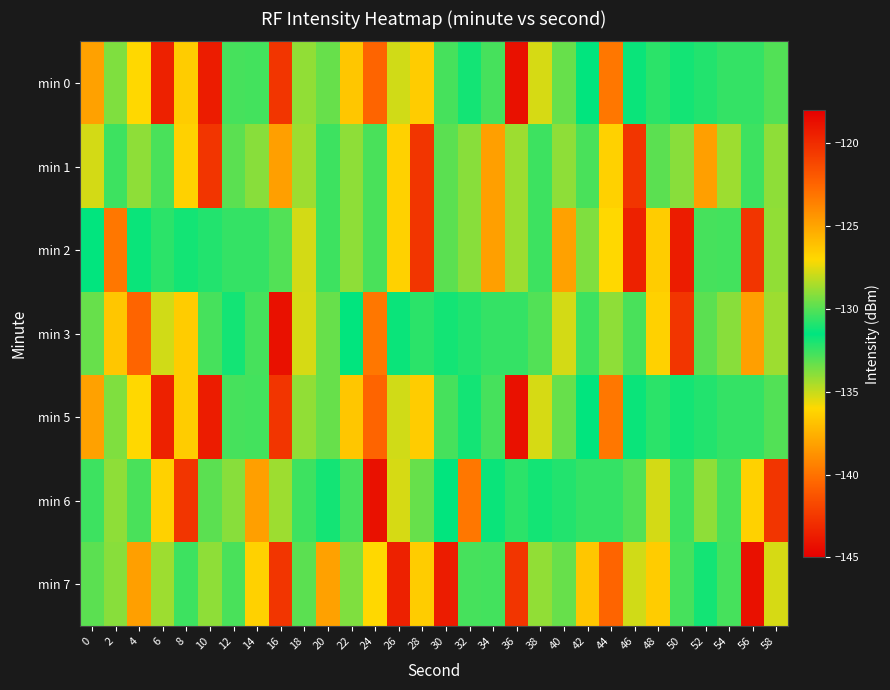

What is the maximum value shown in the chart?

-118.8